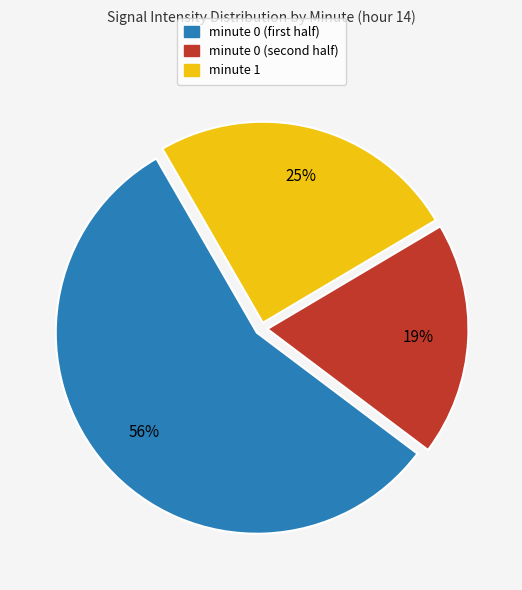

To the nearest percent, what is the average slice percentage?

33%